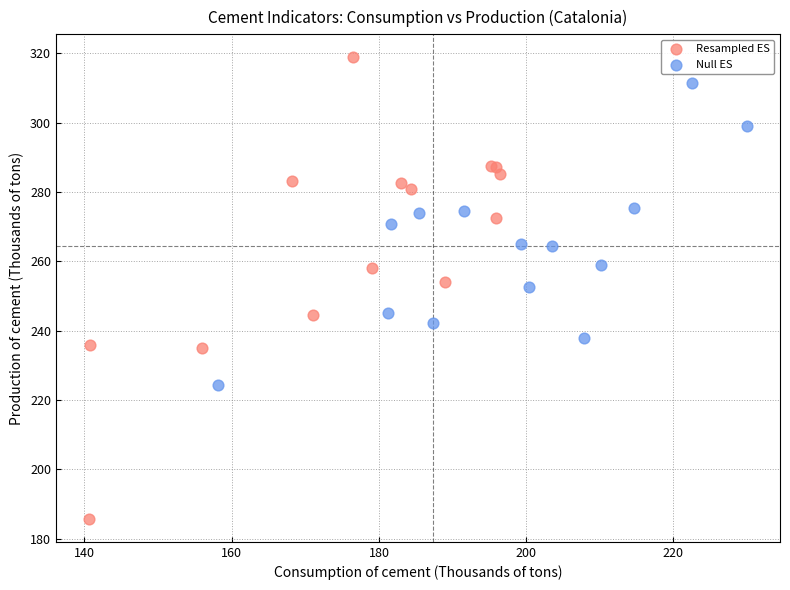

What are all the series names shown in the legend?

Resampled ES, Null ES